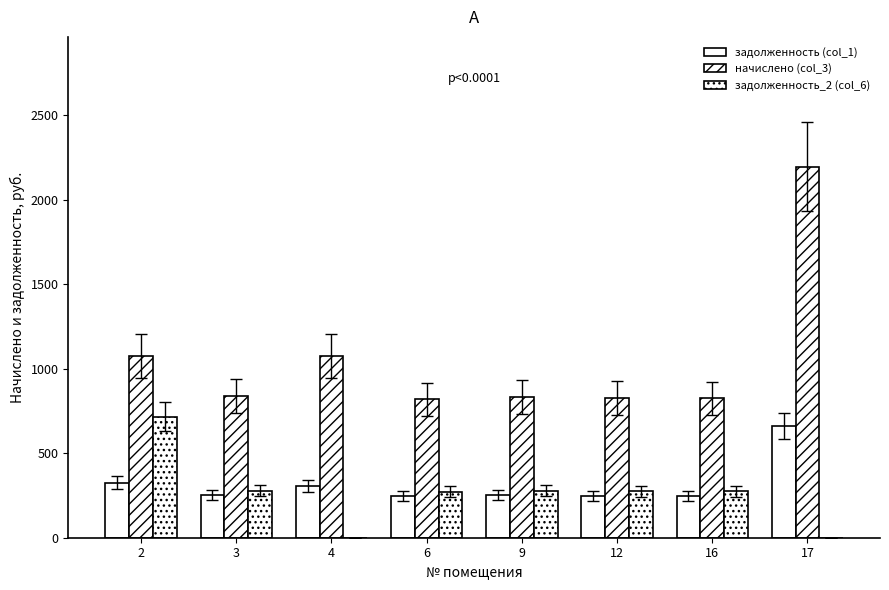

What is the sum of all задолженность_2 (col_6) values?

2096.9